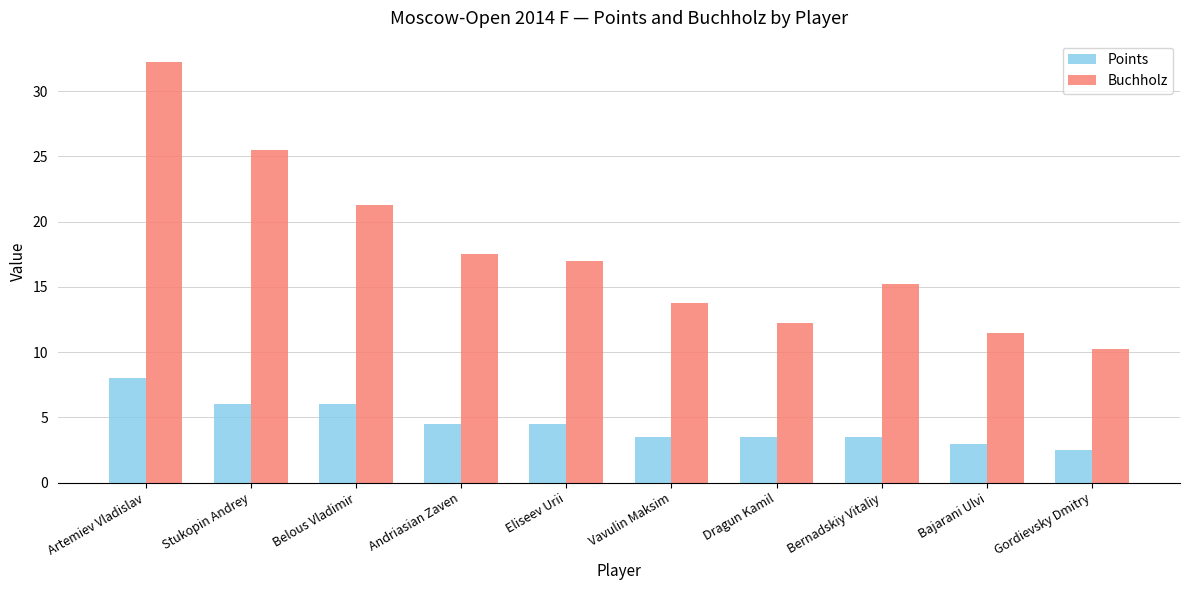

What is the total value across all series at Bajarani Ulvi?

14.5